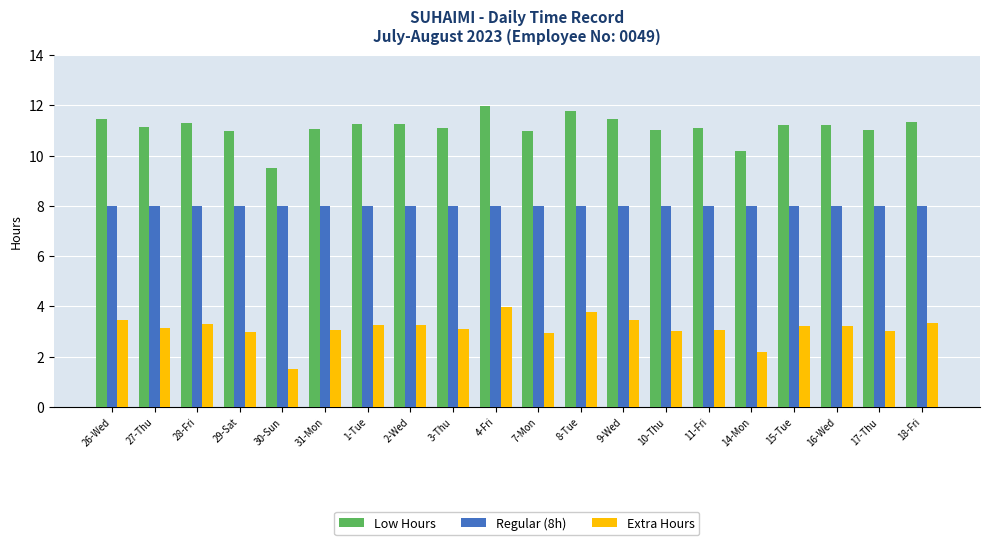

What is the label of the 17th bar from the left?

15-Tue